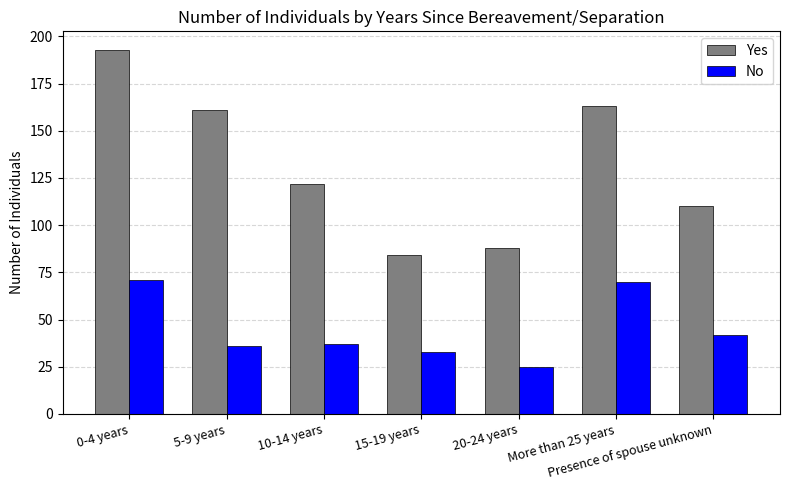

What is the label of the 6th bar from the left?

More than 25 years